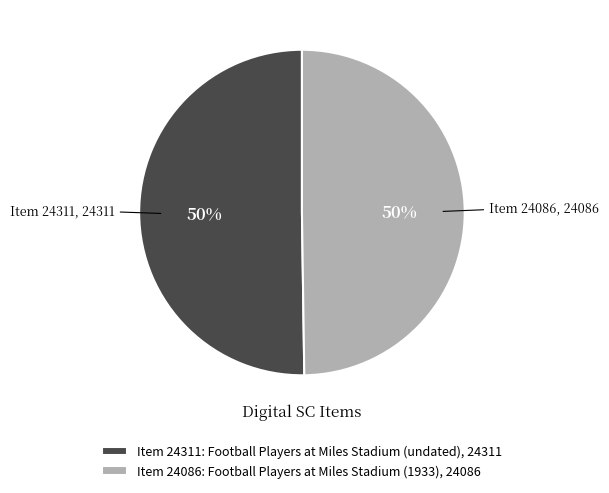

Approximately how many times larger is the value at Item 24086: Football Players at Miles Stadium (1933), 24086 compared to Item 24311: Football Players at Miles Stadium (undated), 24311?

1.0